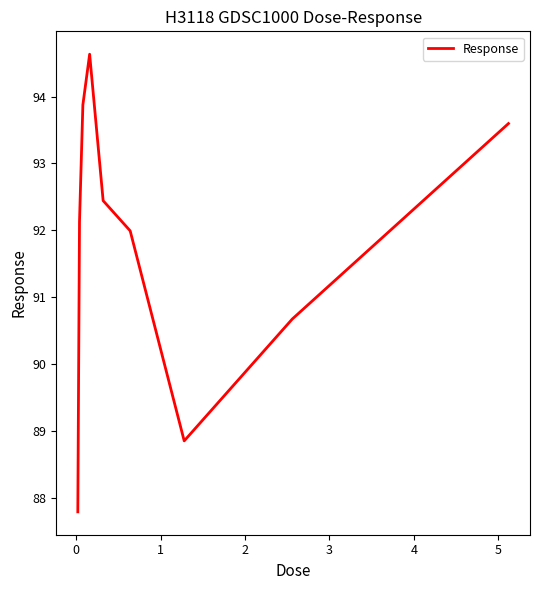

What is the smallest value displayed?

87.8